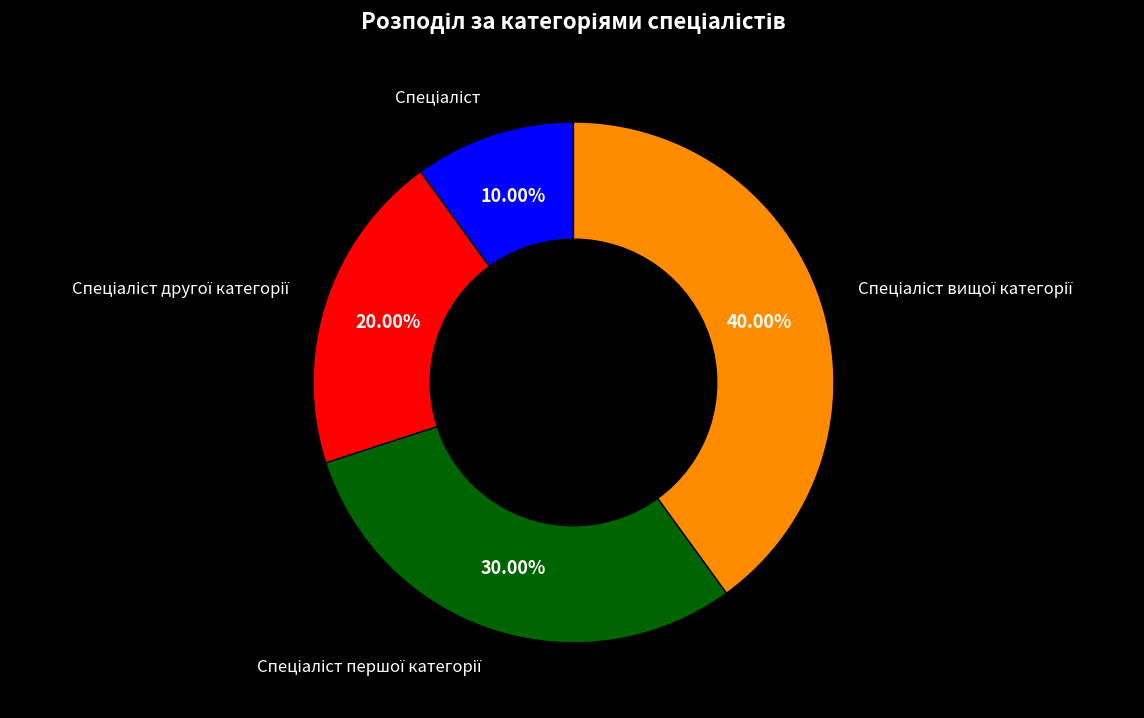

Does any single category account for the majority?

No